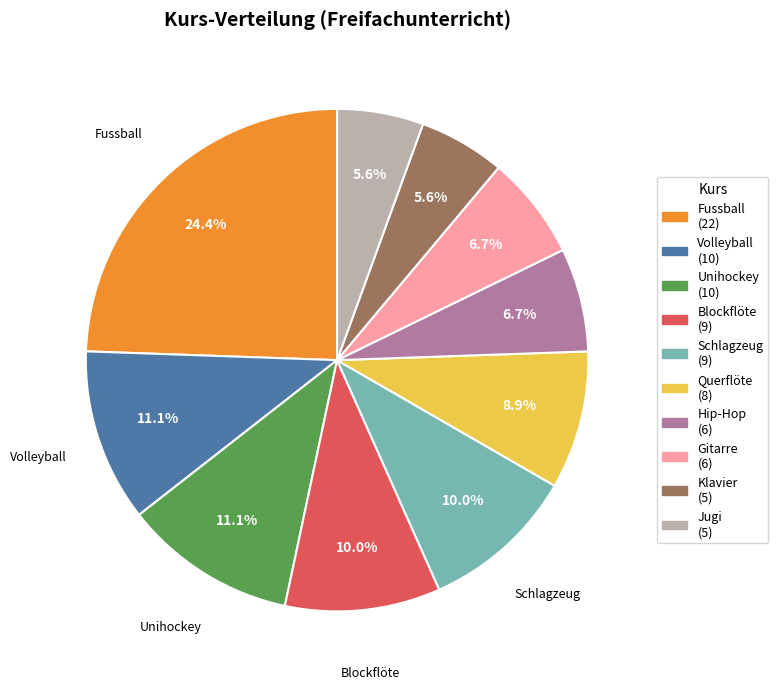

To the nearest percent, what is the difference between the Fussball and Schlagzeug slice percentages?

14%